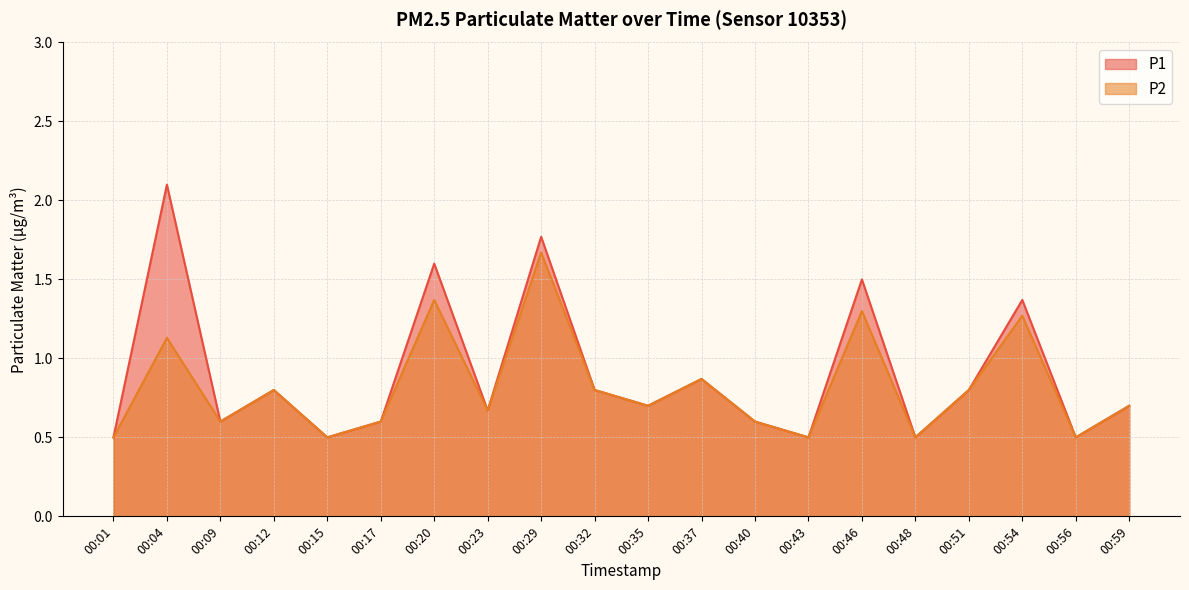

Is it true that P2 equals 0.5 at 00:43?

True